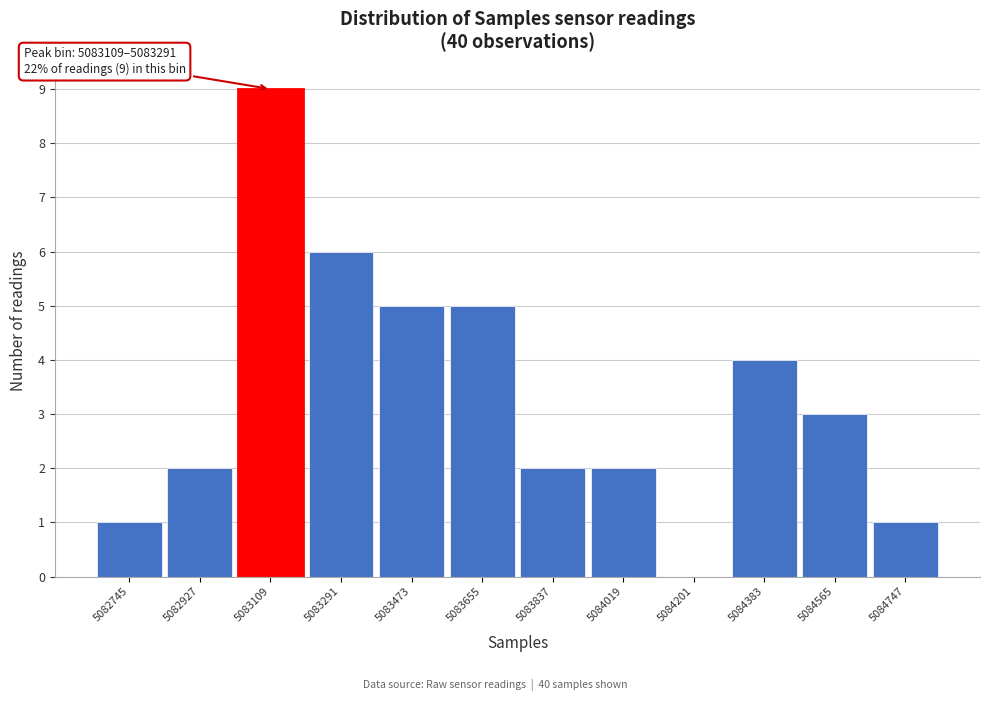

Reading left to right, extract all data points from this chart.

5082745=1	5082927=2	5083109=9	5083291=6	5083473=5	5083655=5	5083837=2	5084019=2	5084201=0	5084383=4	5084565=3	5084747=1